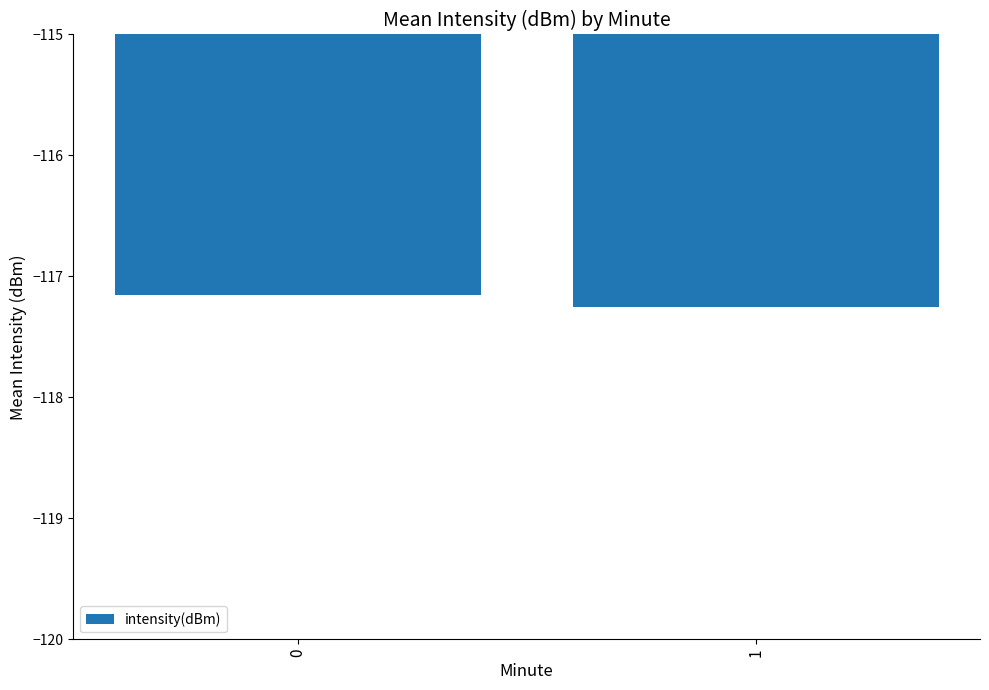

Reading left to right, list all the values displayed in this chart.

-117.2	-117.3